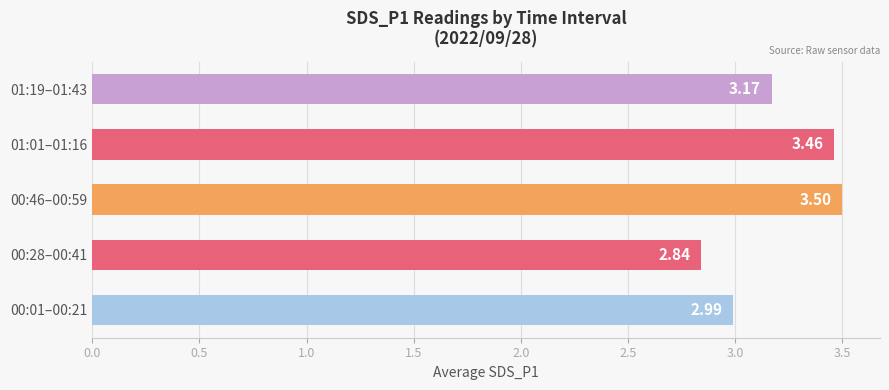

Which category has the lowest value across all series?

00:28–00:41